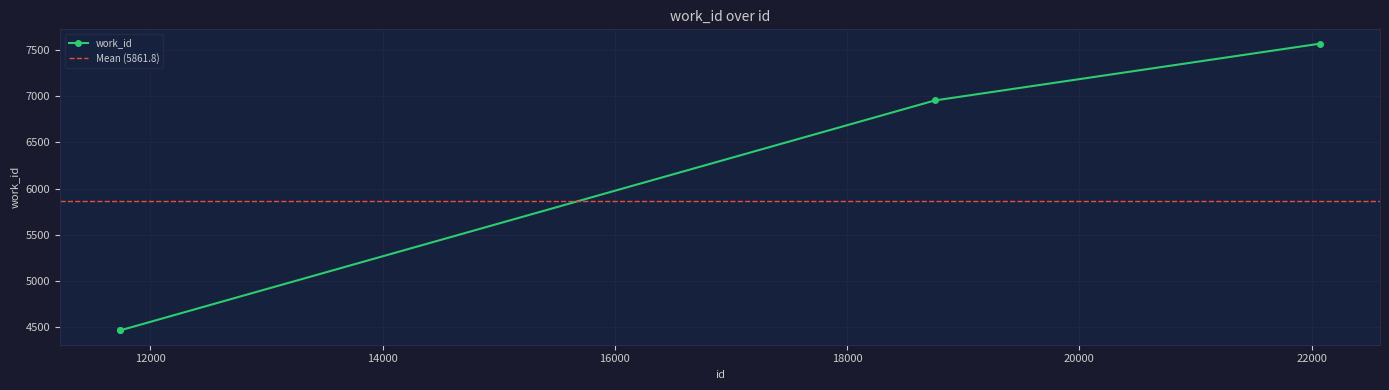

The value at 18756 is 6957. True or false?

True